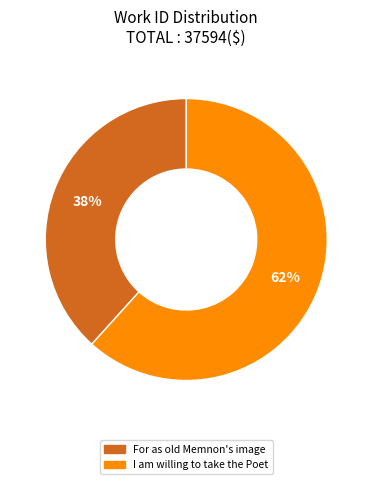

Between For as old Memnon's image and I am willing to take the Poet, which is larger?

I am willing to take the Poet